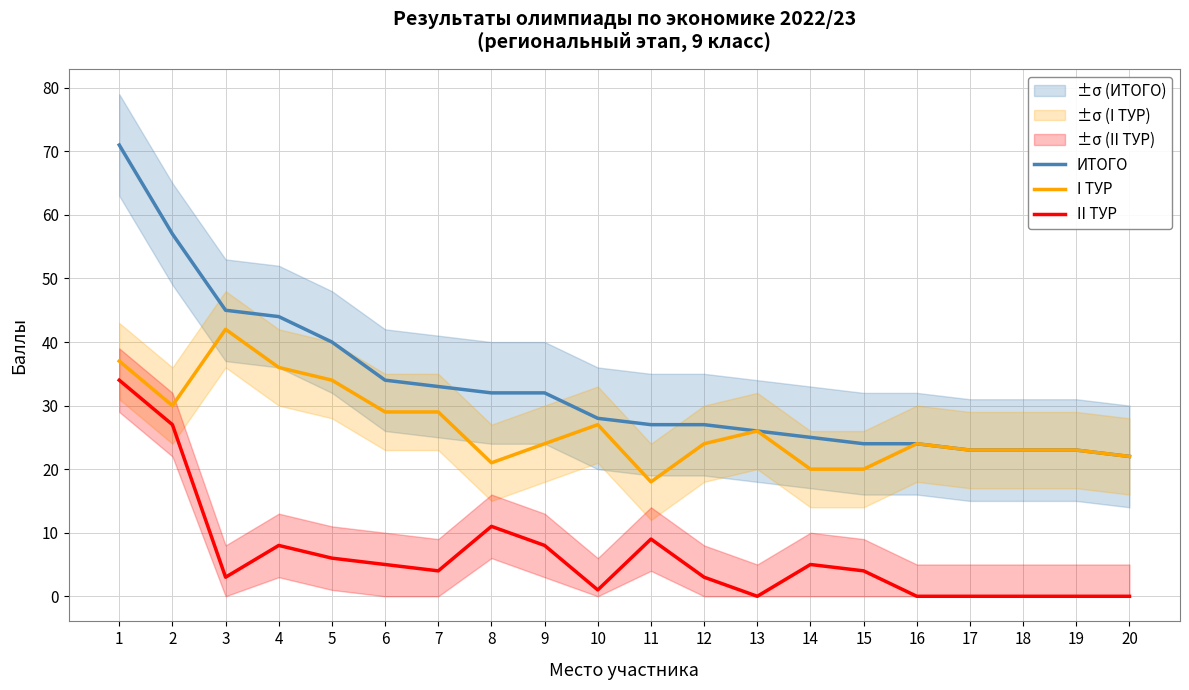

True or false: I ТУР and ИТОГО cross at least once.

False